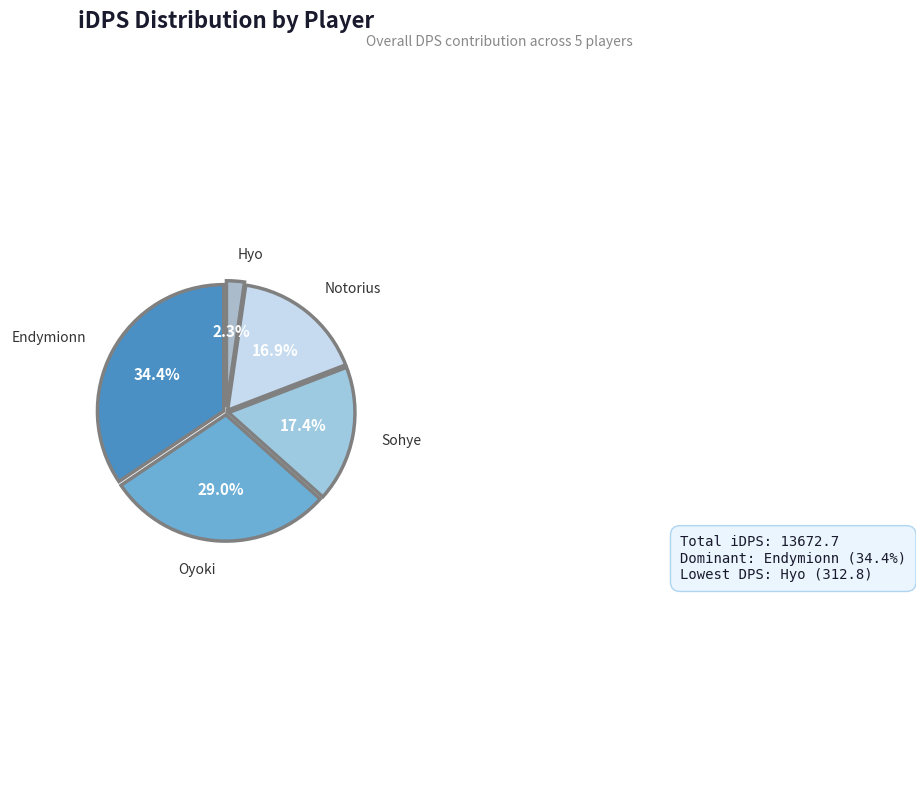

Count the number of slices in the pie.

5